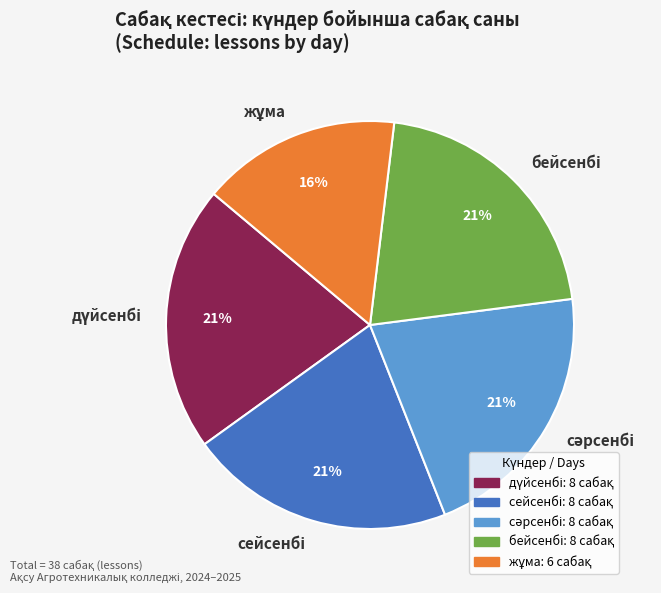

To the nearest percent, what is the average slice percentage?

20%